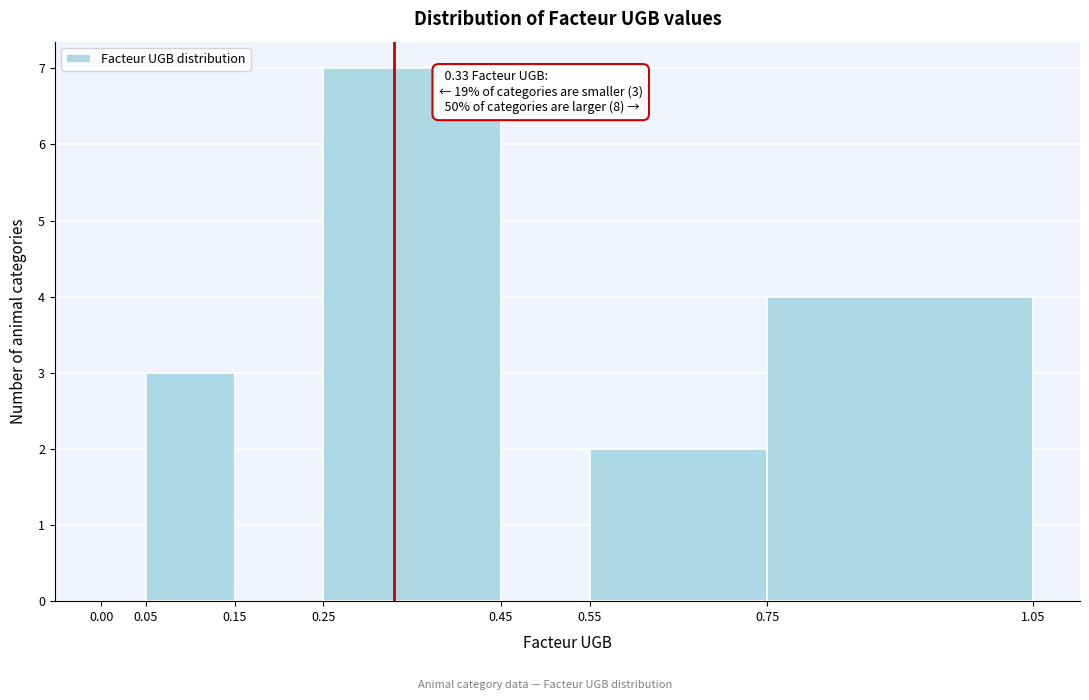

Which range on the x-axis has the tallest bar?

0.25 to 0.45